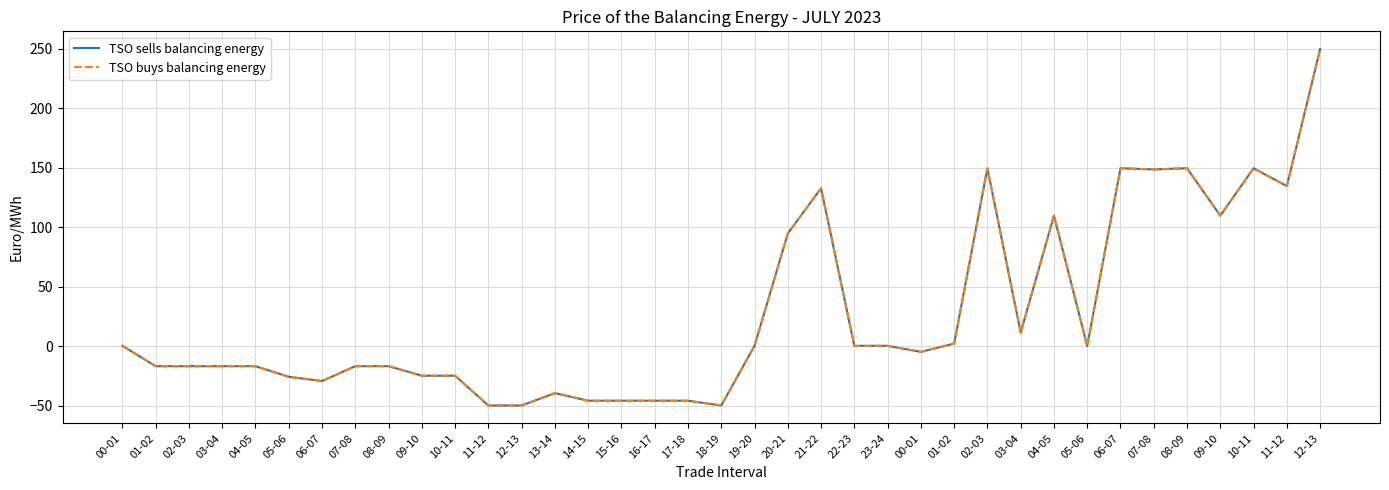

Reading right to left, what are all the values shown in this chart?

TSO sells balancing energy: 249.6	134.6	149.6	109.8	149.6	148.6	149.6	0.4	109.8	11.6	149.6	2.4	-4.6	0.5	0.5	132.8	94.8	0.5	-49.6	-45.6	-45.6	-45.6	-45.6	-39.2	-49.6	-49.6	-24.6	-24.6	-16.6	-16.6	-29.1	-25.5	-16.6	-16.6	-16.6	-16.6	0.5
TSO buys balancing energy: 249.6	134.6	149.6	109.8	149.6	148.6	149.6	0.4	109.8	11.6	149.6	2.4	-4.6	0.5	0.5	132.8	94.8	0.5	-49.6	-45.6	-45.6	-45.6	-45.6	-39.2	-49.6	-49.6	-24.6	-24.6	-16.6	-16.6	-29.1	-25.5	-16.6	-16.6	-16.6	-16.6	0.5